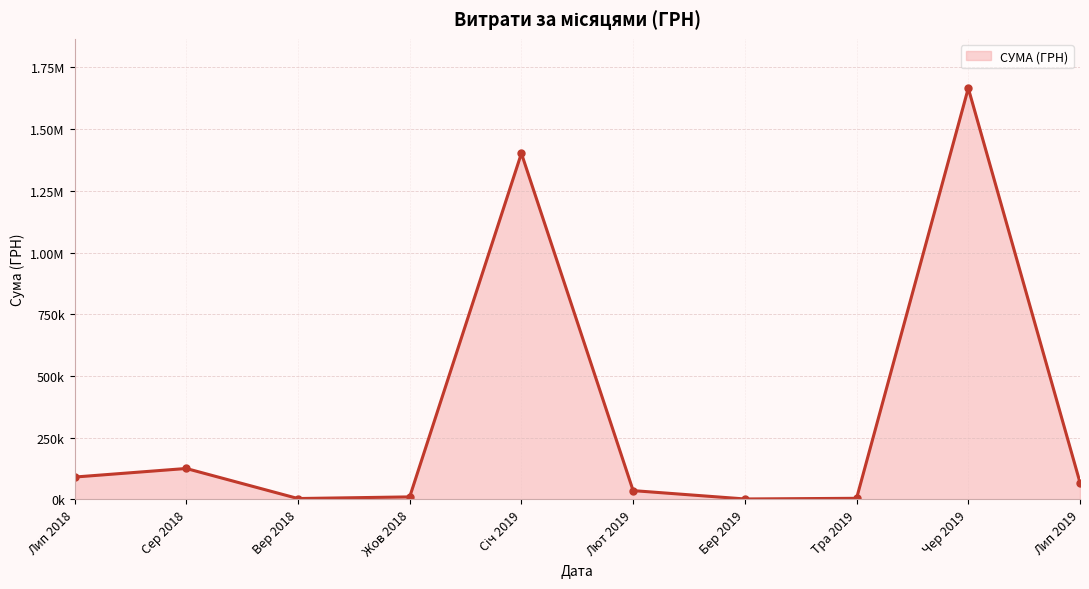

Does the chart have visible grid lines?

Yes